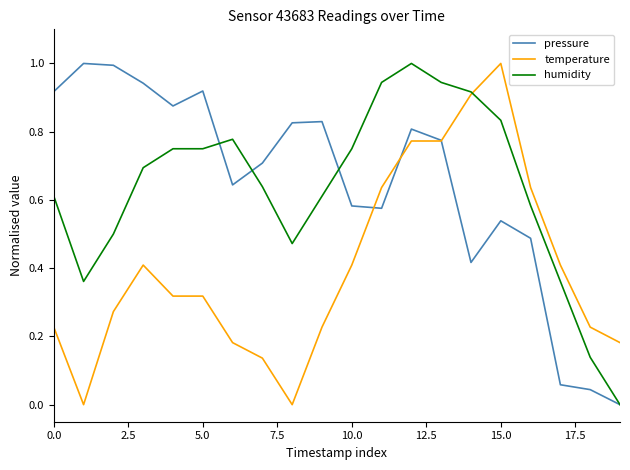

At how many categories does at least one series exceed 0?

20